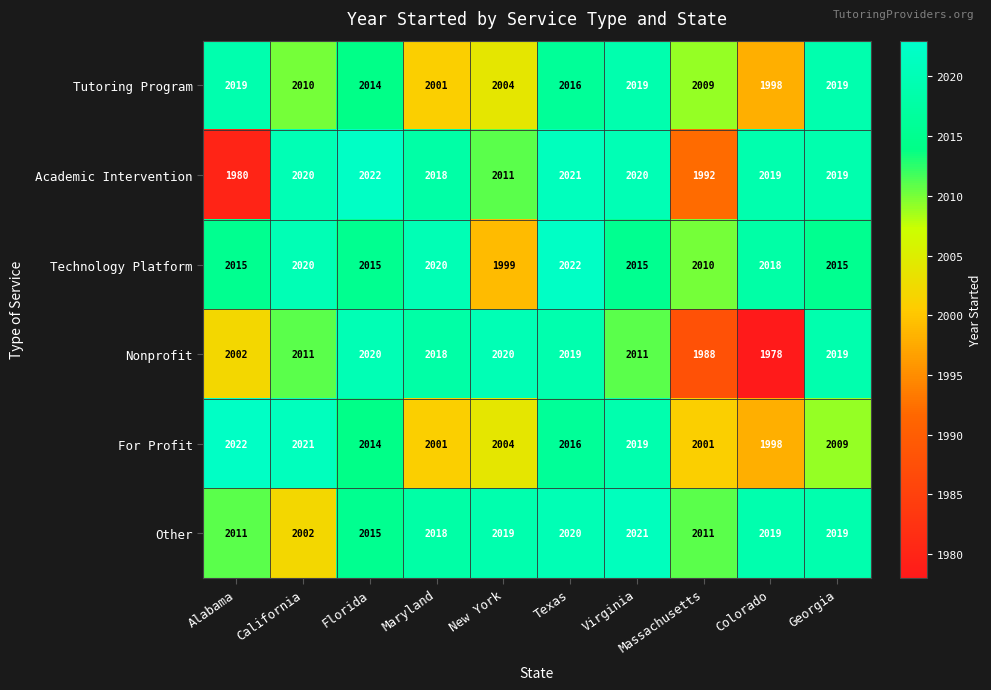

True or false: Technology Platform has a value of 2018 at Colorado.

True